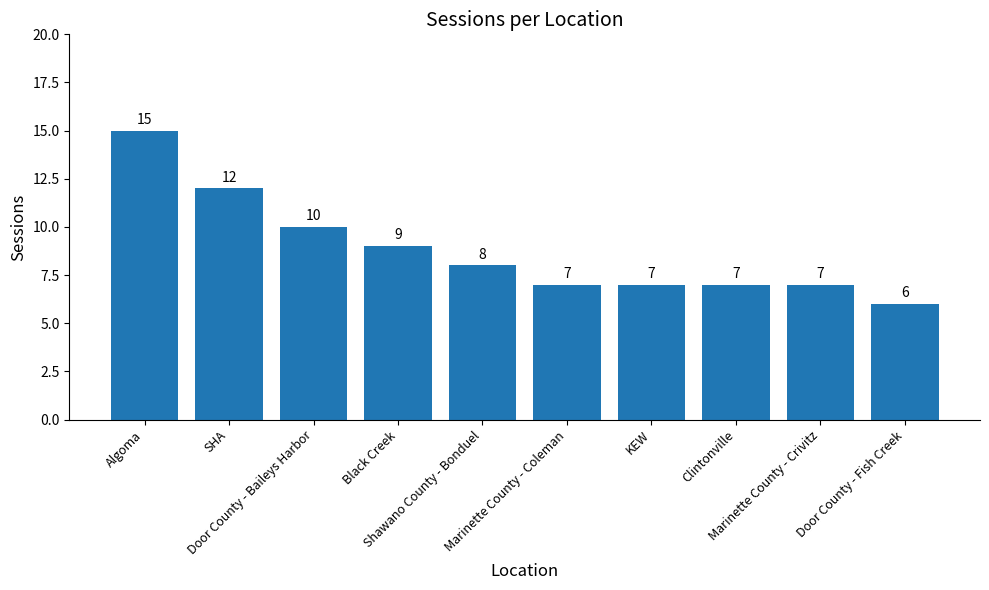

The chart shows a value of 7 at Clintonville. True or false?

True